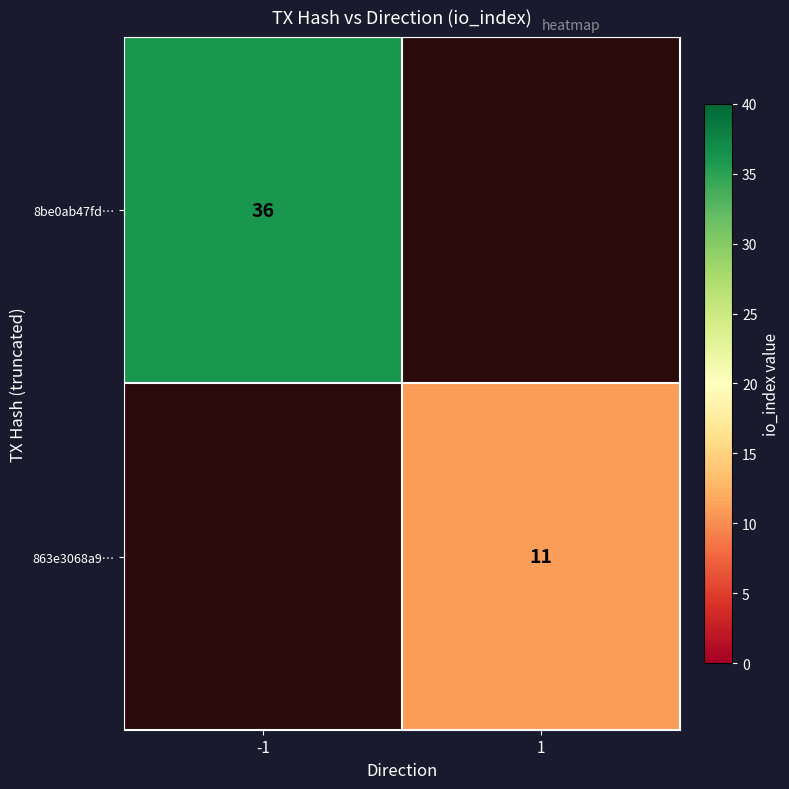

Which label corresponds to the largest value in the chart?

-1